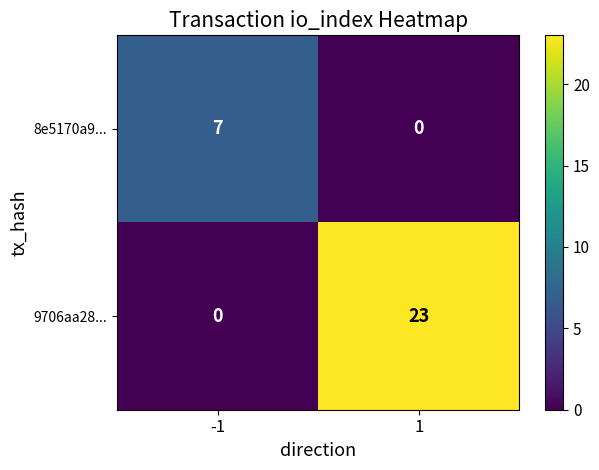

Rank the series by their average value, from highest to lowest.

9706aa28..., 8e5170a9...